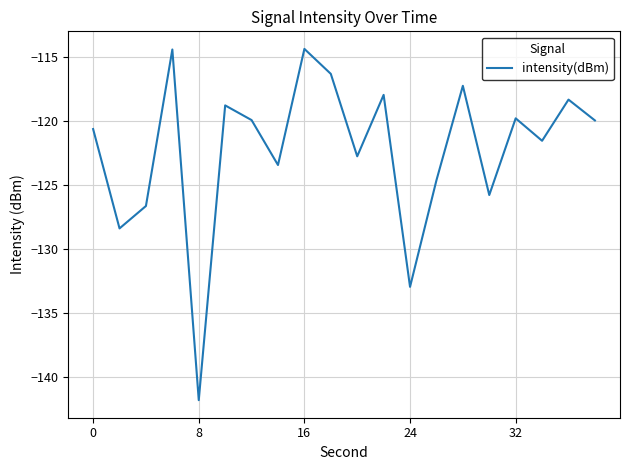

What is the maximum value shown in the chart?

-114.4